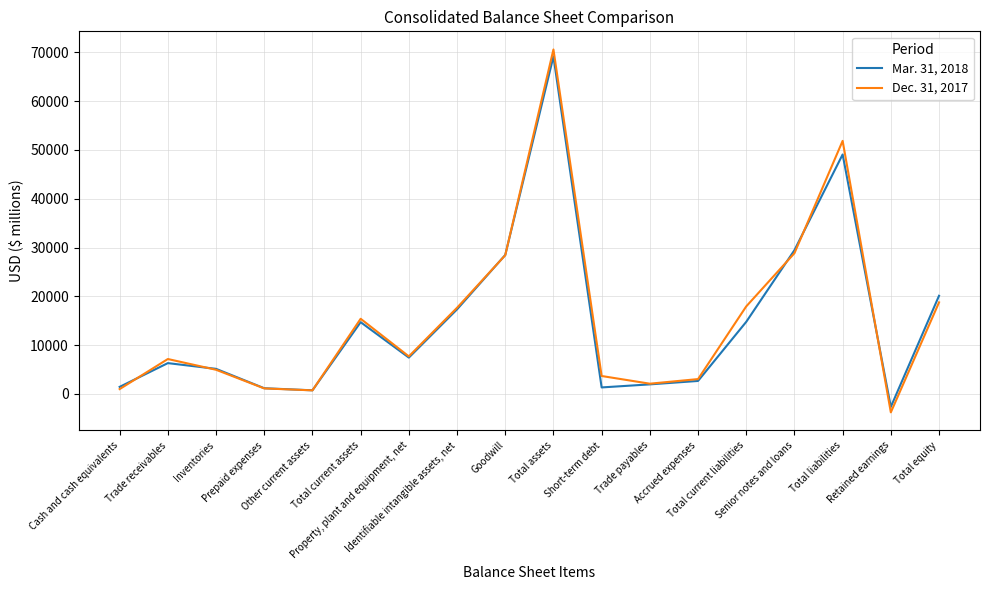

At which label is Dec. 31, 2017 closest to 33403?

Senior notes and loans